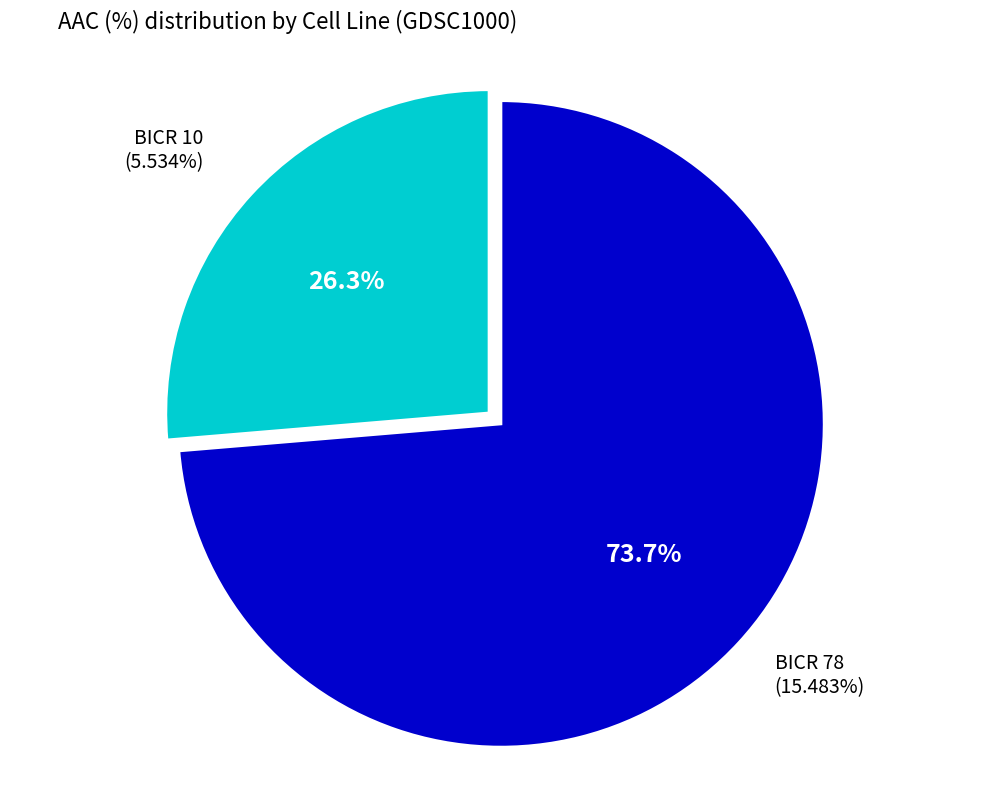

Is there any slice that represents more than half of the pie?

Yes